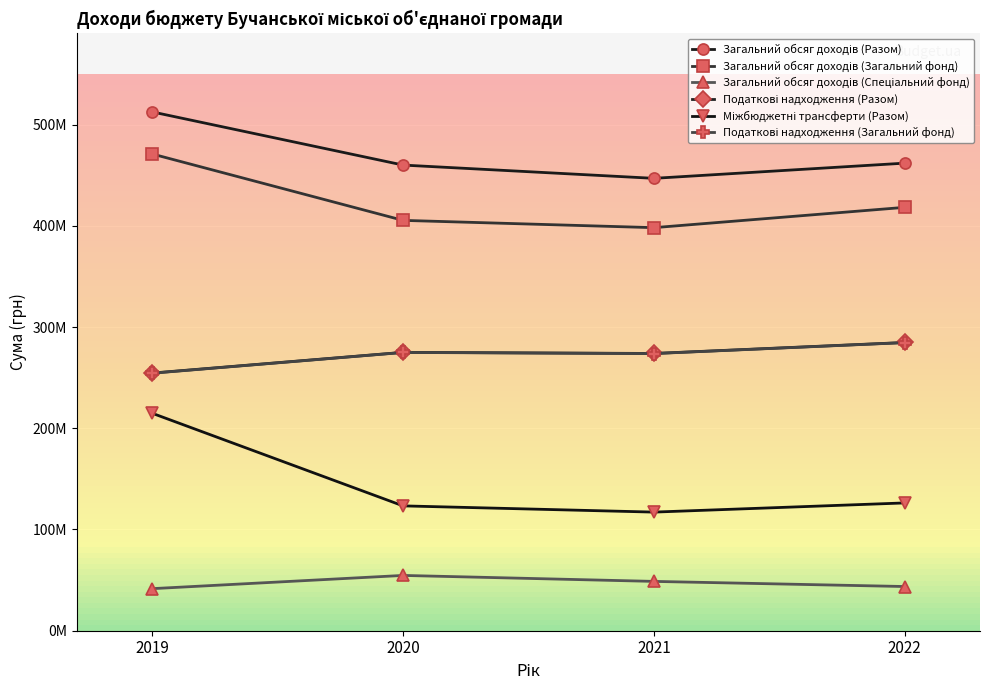

Is this an area chart (filled region under the line)?

No